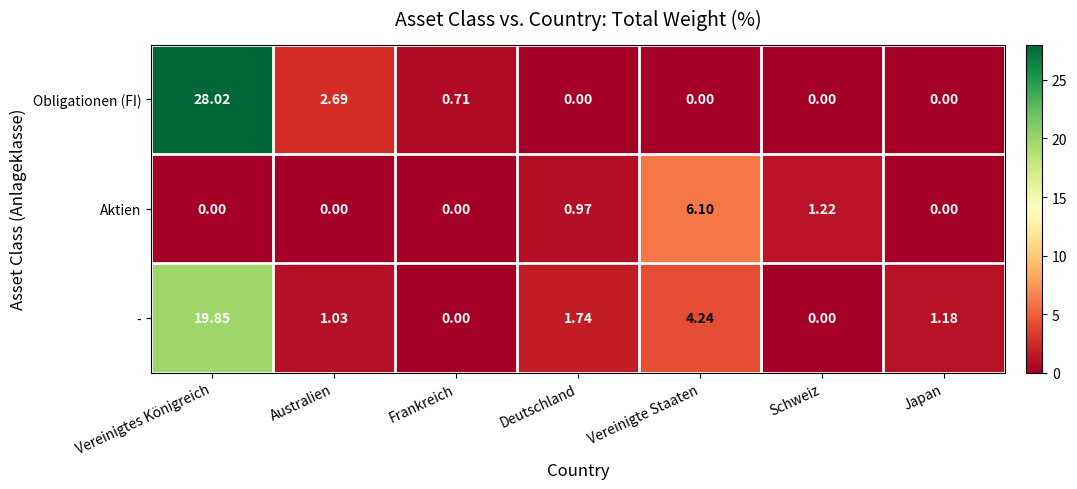

At which label is Obligationen (FI) closest to 14?

Australien